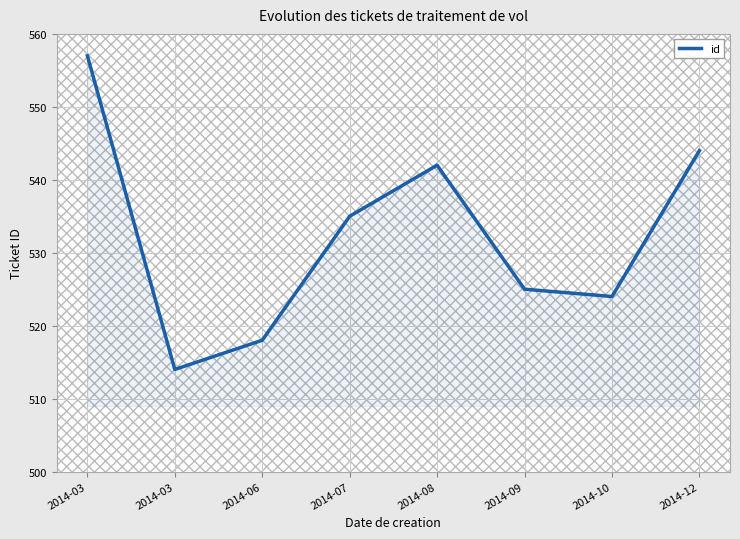

True or false: the data shows 535 at 2014-07.

True